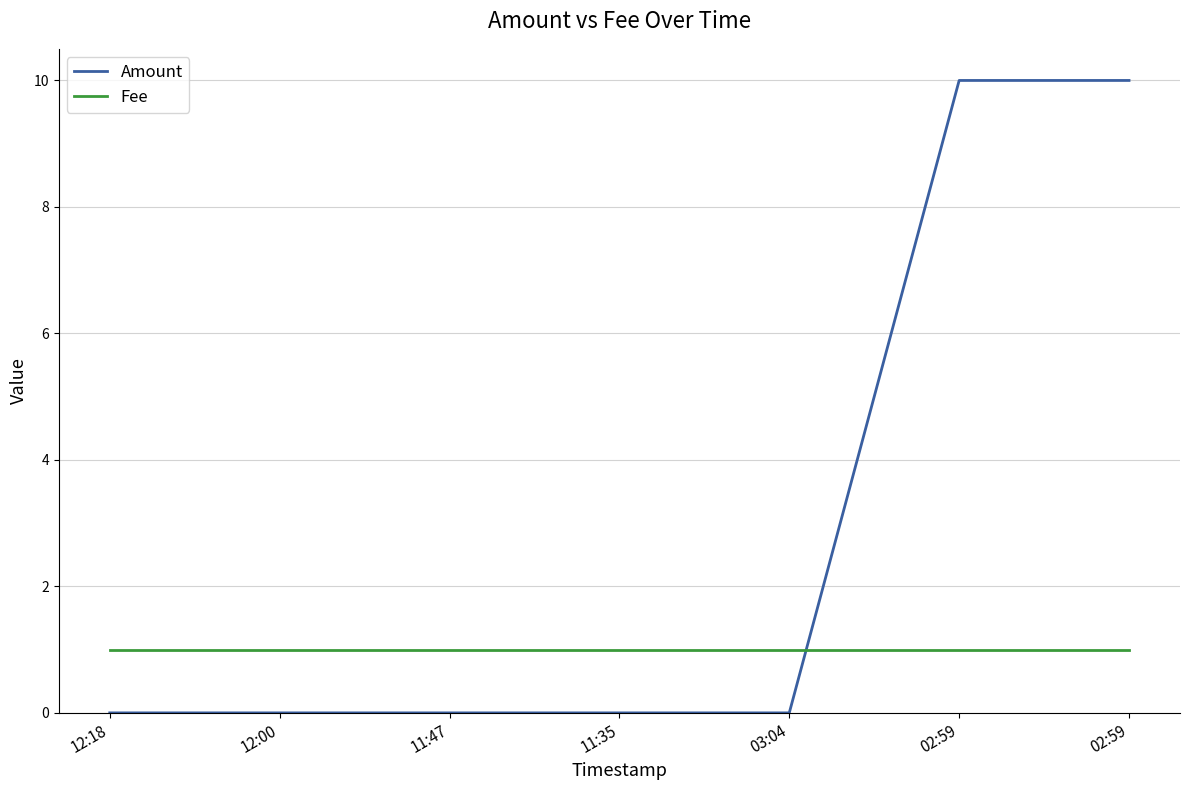

Rank the series by their average value, from lowest to highest.

Fee, Amount